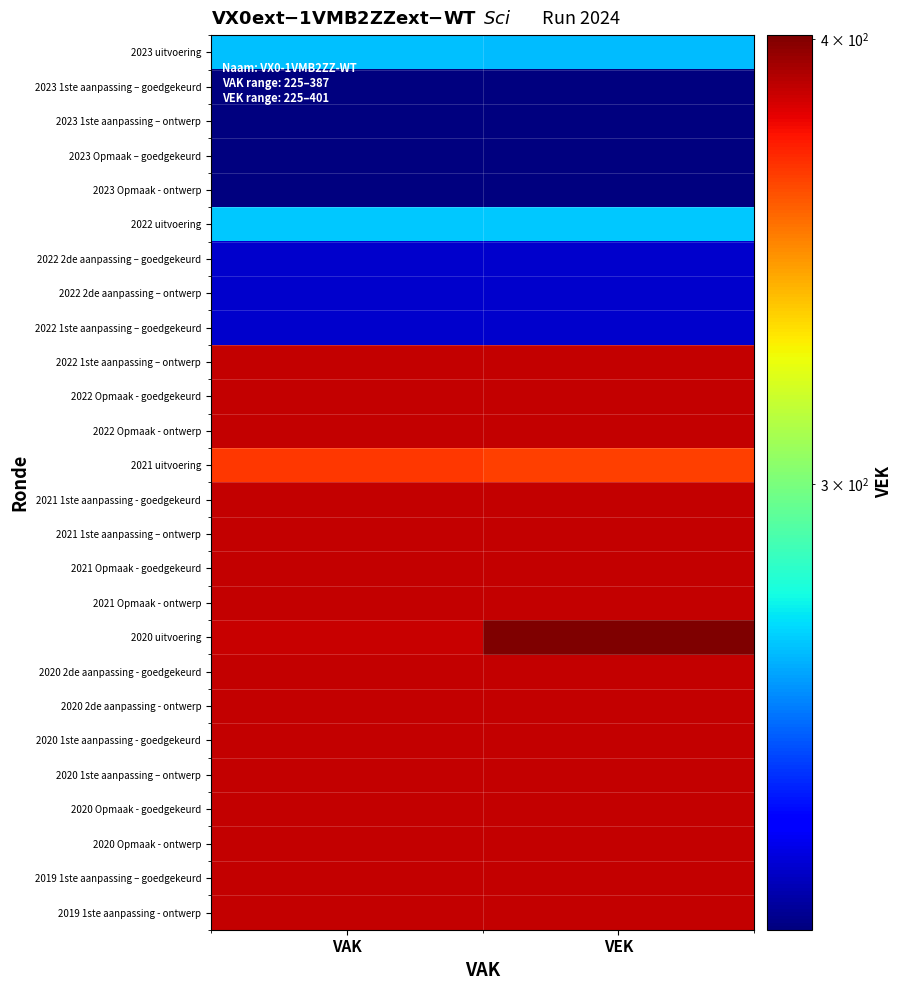

How many data points does each series have?

2